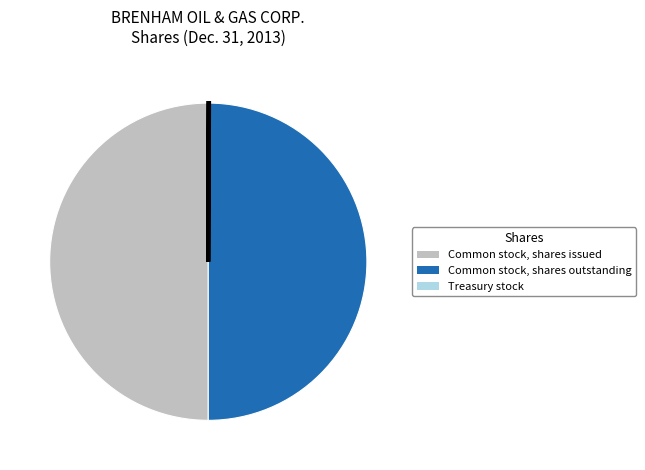

The Common stock, shares issued slice represents 50% of the pie. True or false?

True